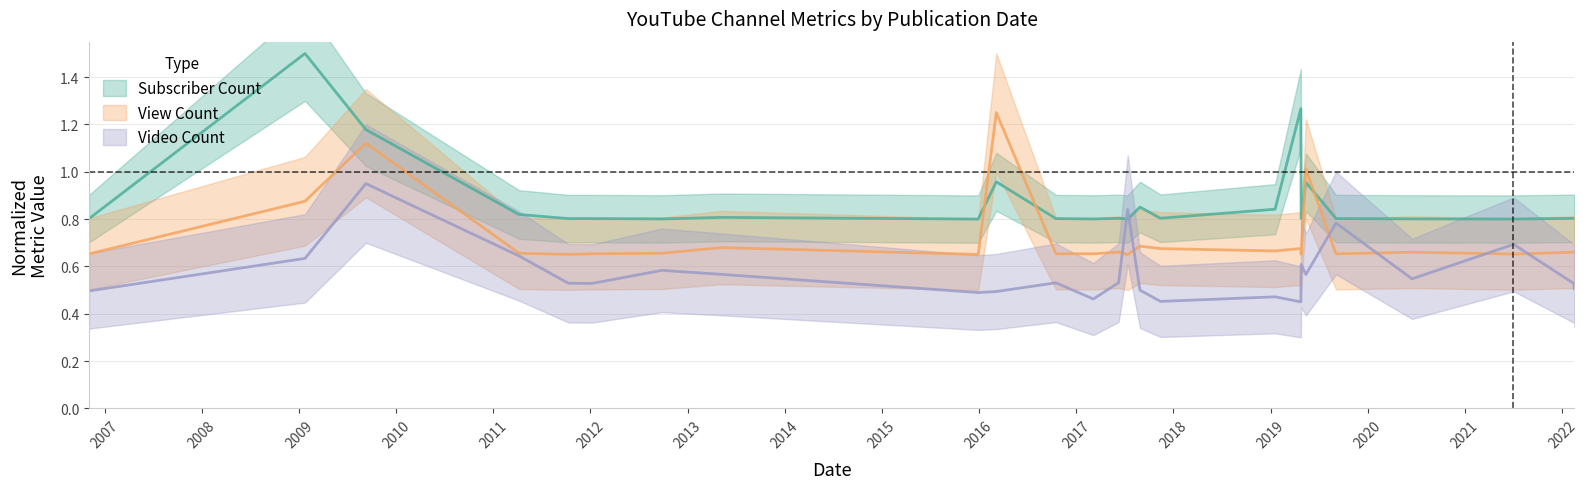

What is the approximate value of Subscriber Count at 2016-03-06?

1.0